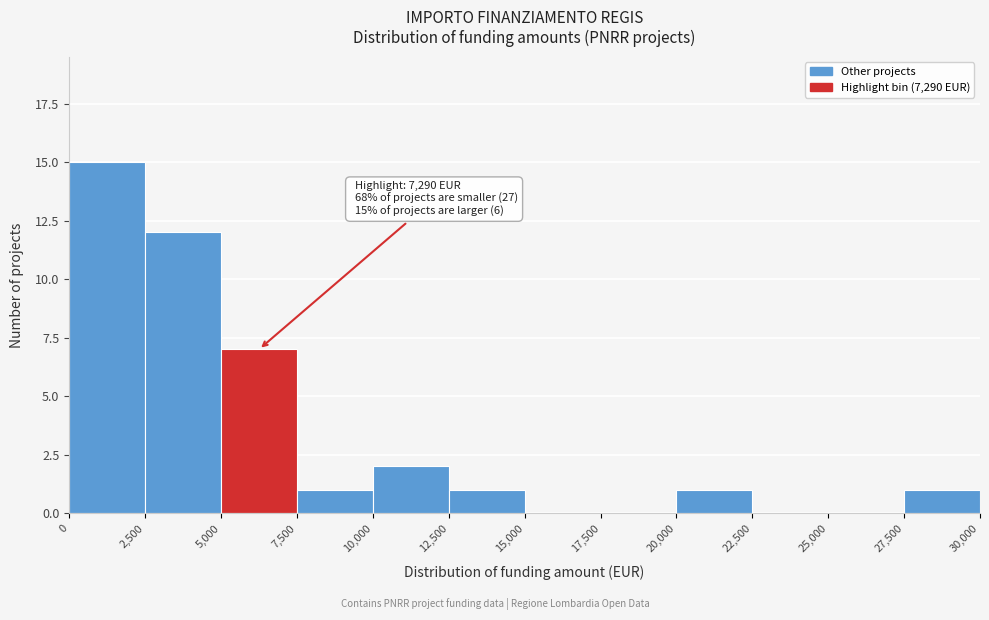

Which range on the x-axis has the tallest bar?

0 to 2,500